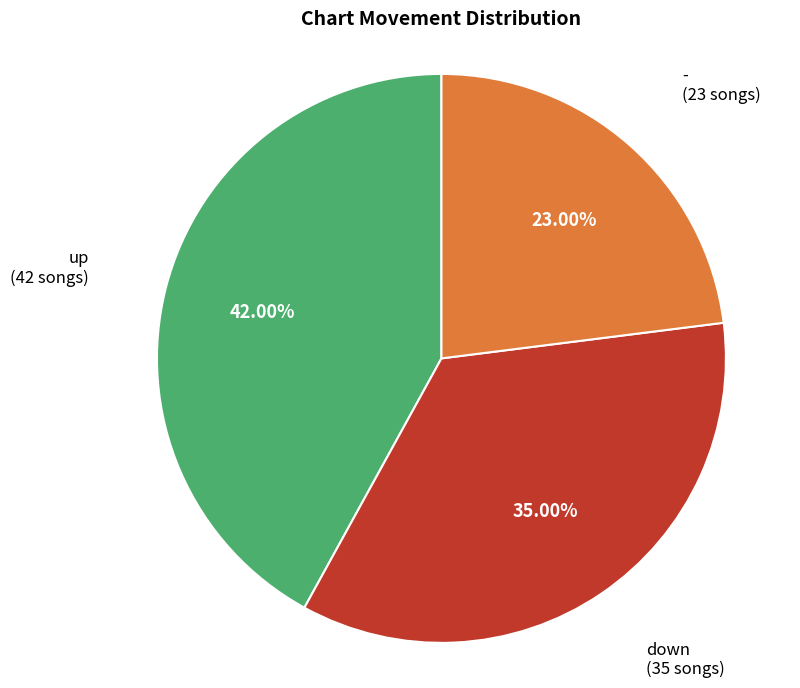

Does any single category account for the majority?

No